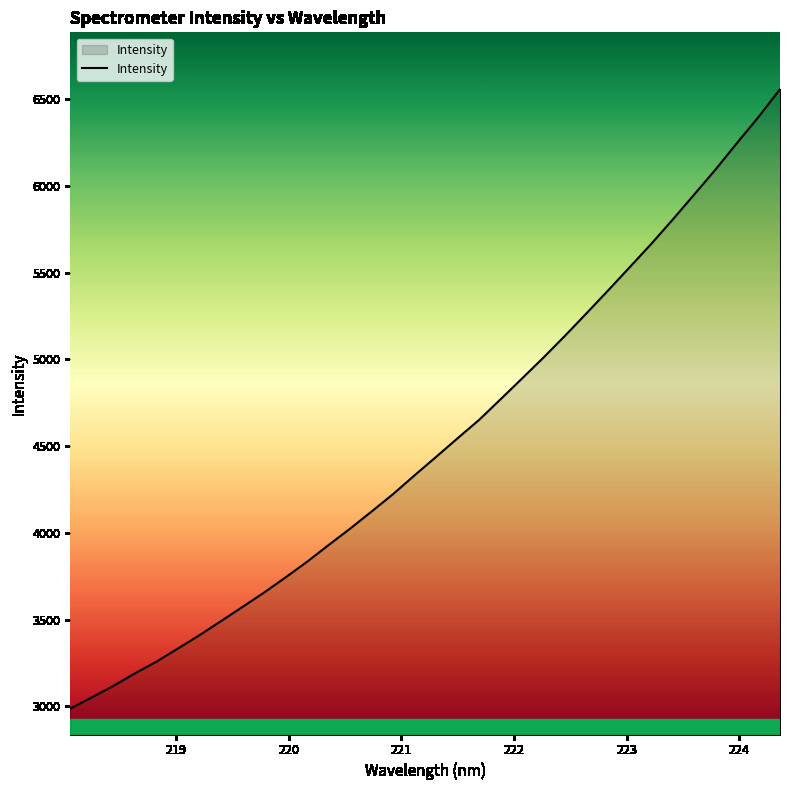

What is the minimum value shown in the chart?

2986.6